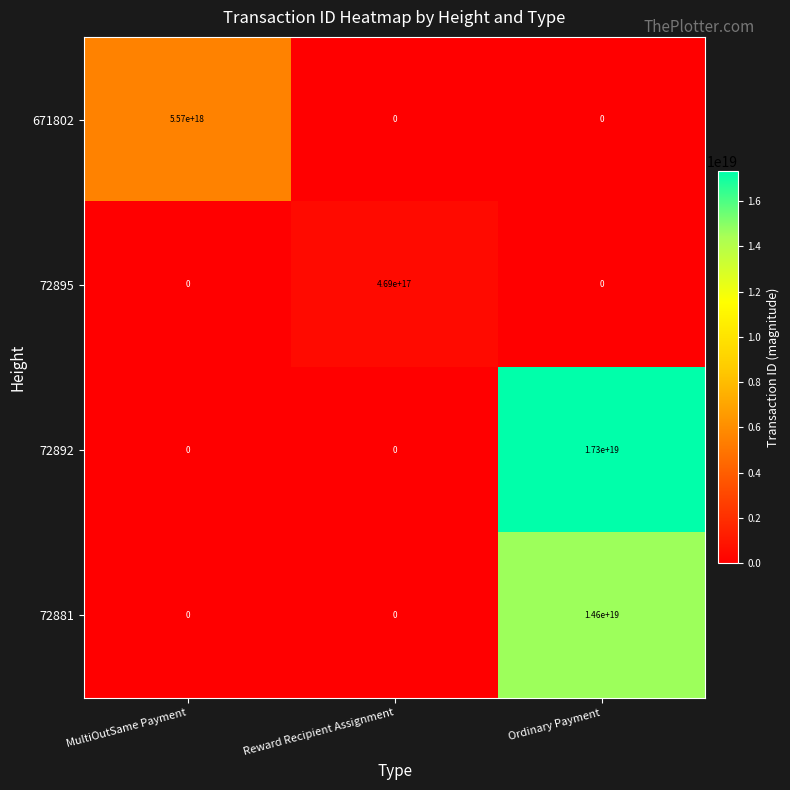

Rank the series by their maximum value, from lowest to highest.

72895, 671802, 72881, 72892